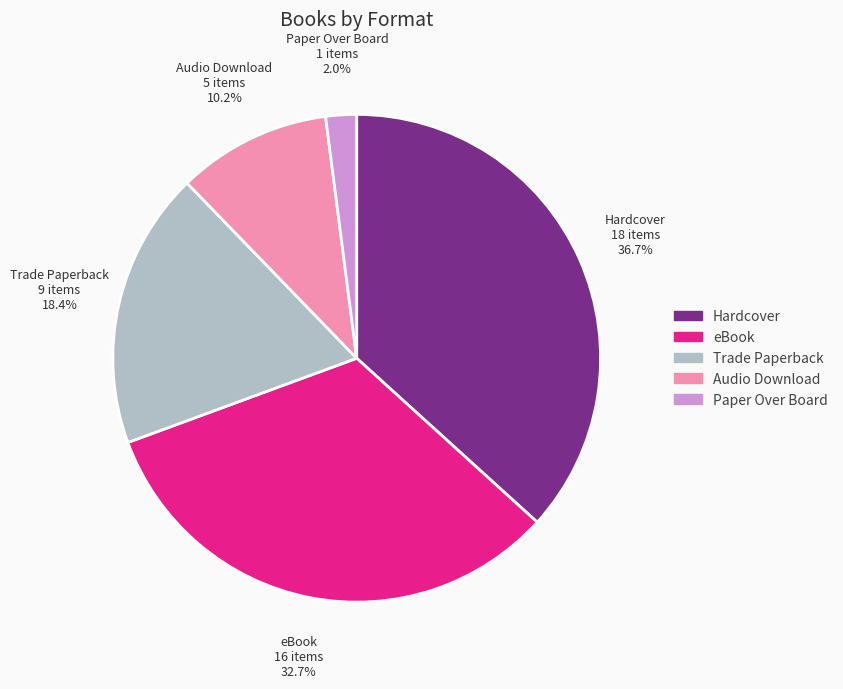

What percentage is the Trade Paperback slice, to the nearest percent?

18%